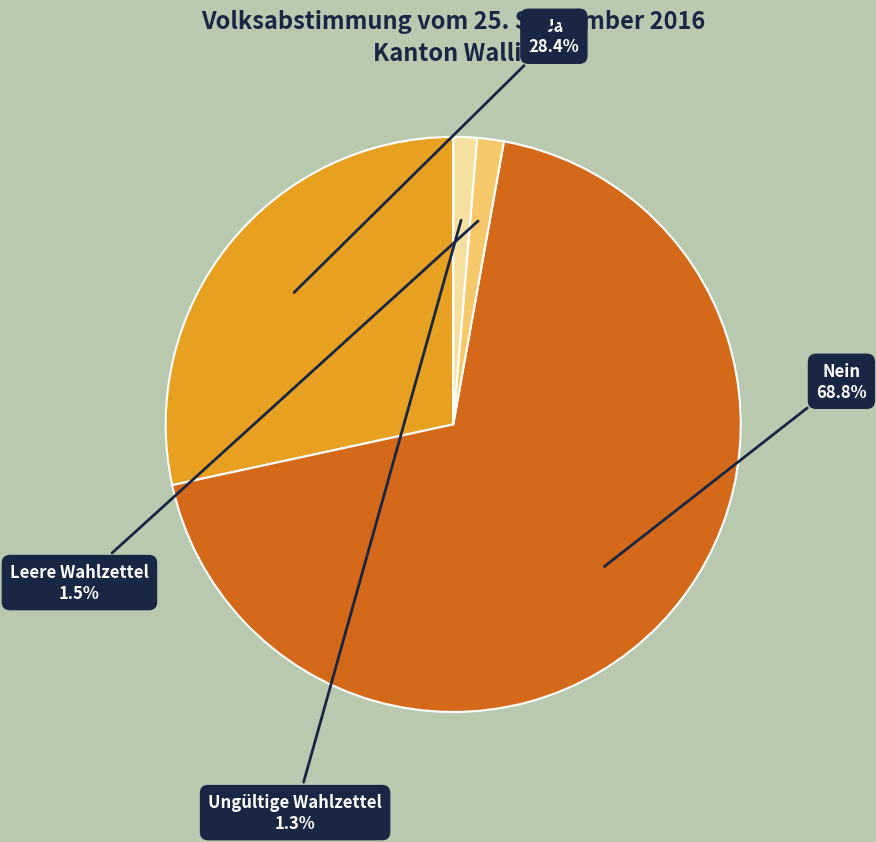

Does any single category account for the majority?

Yes